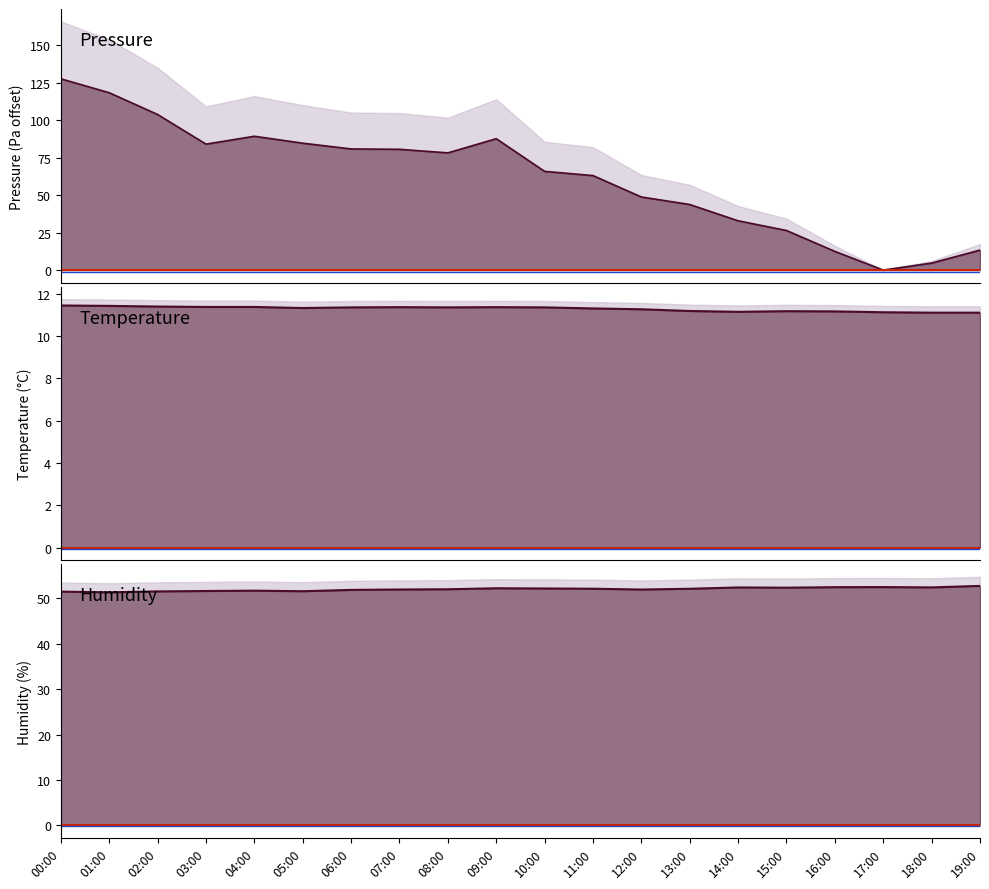

How many values in the pressure series are below 78?

10